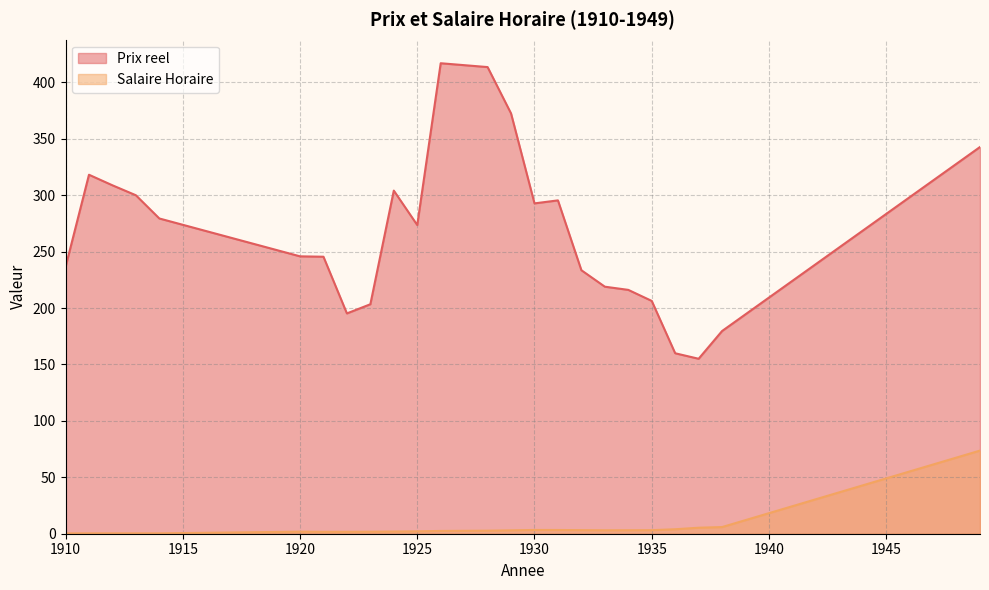

The Salaire Horaire series shows 2.0 at 1932. True or false?

False